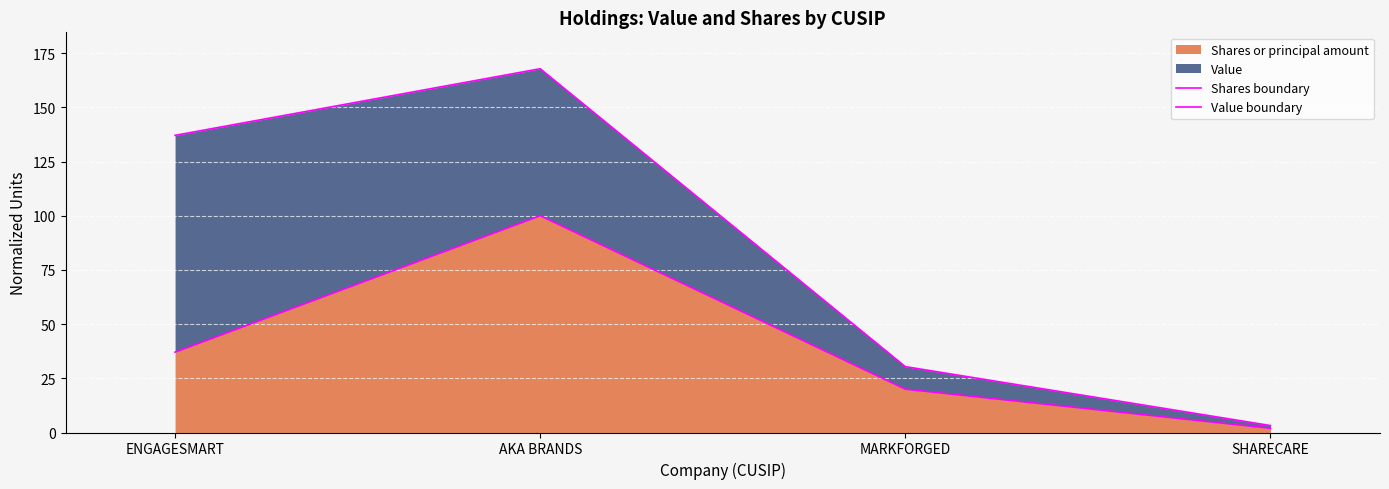

How many lines are shown in the chart?

2